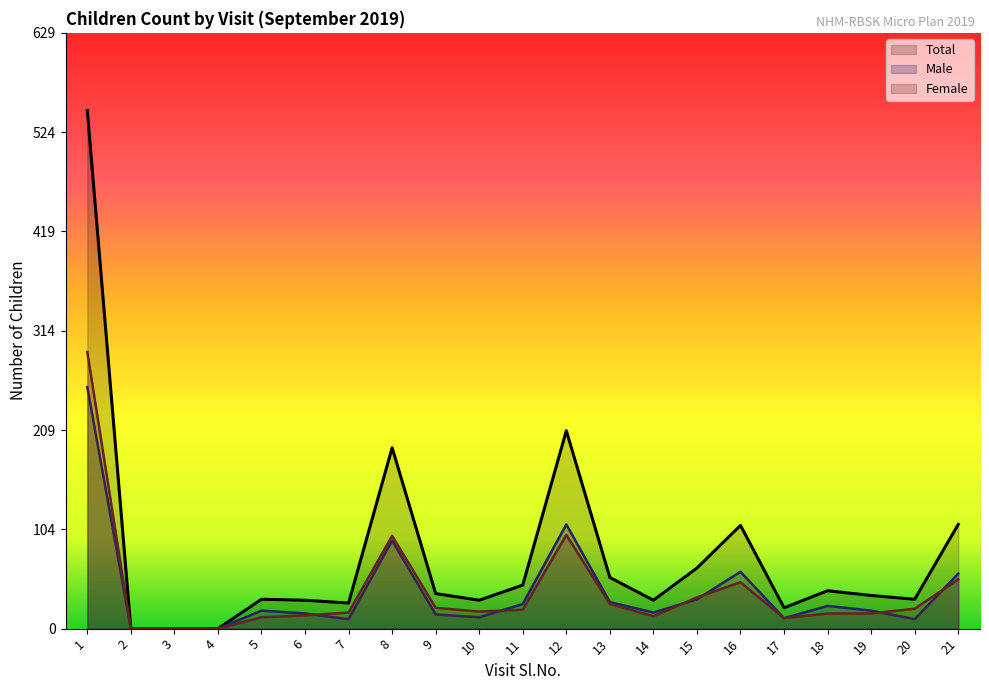

At which category does Male reach its first local valley?

7